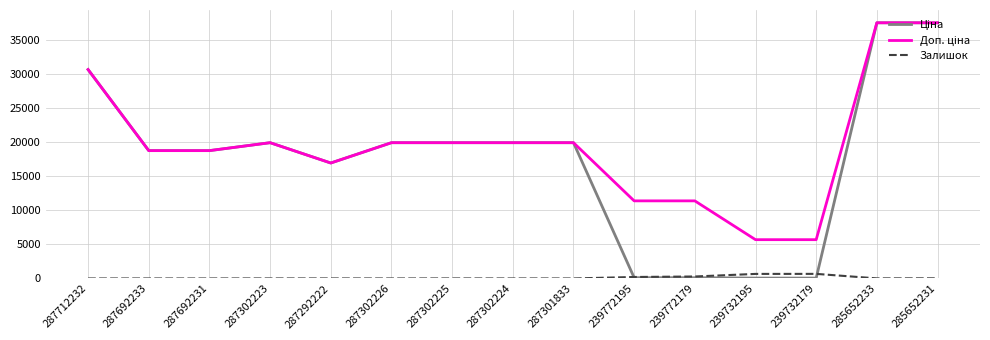

Does the chart have visible grid lines?

Yes